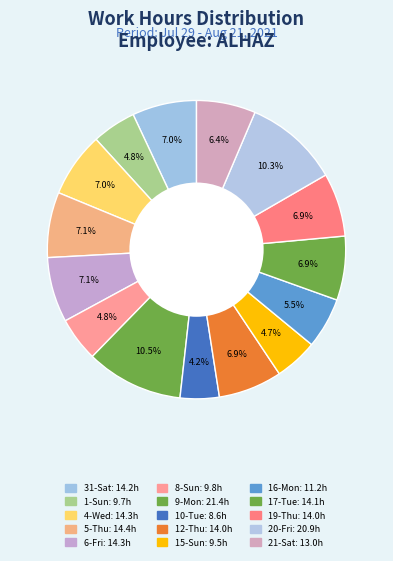

How many segments does this pie chart have?

15